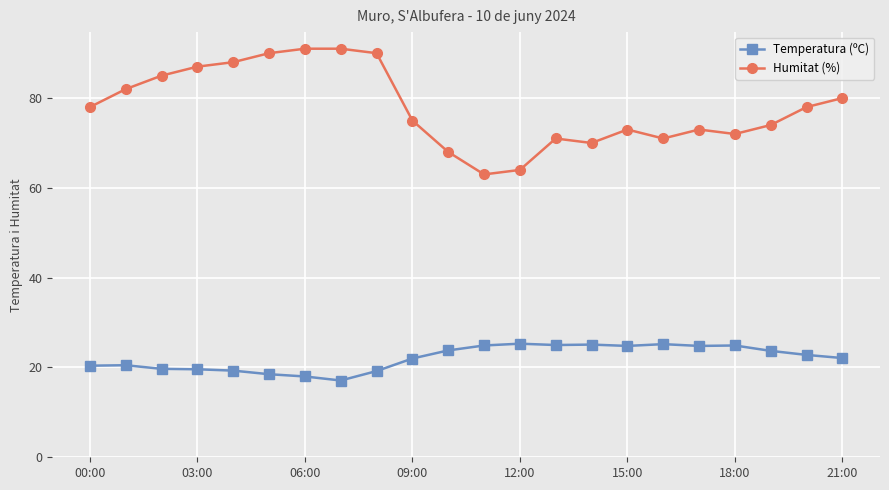

At how many categories does at least one series exceed 81?

8